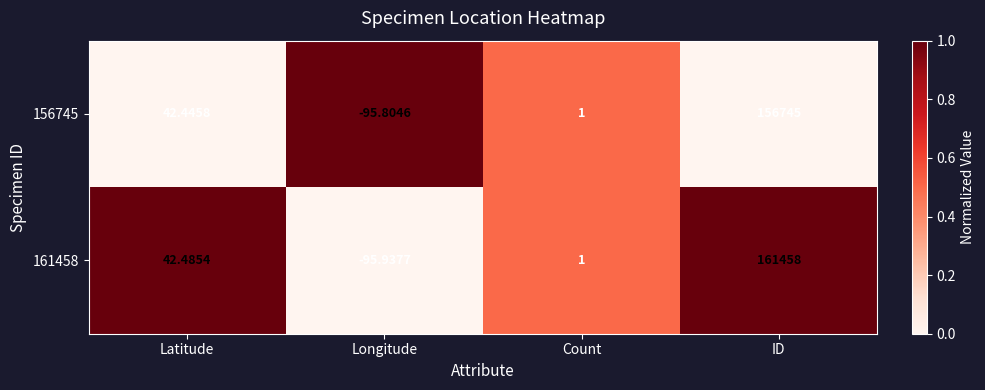

Which category has the lowest value across all series?

Longitude